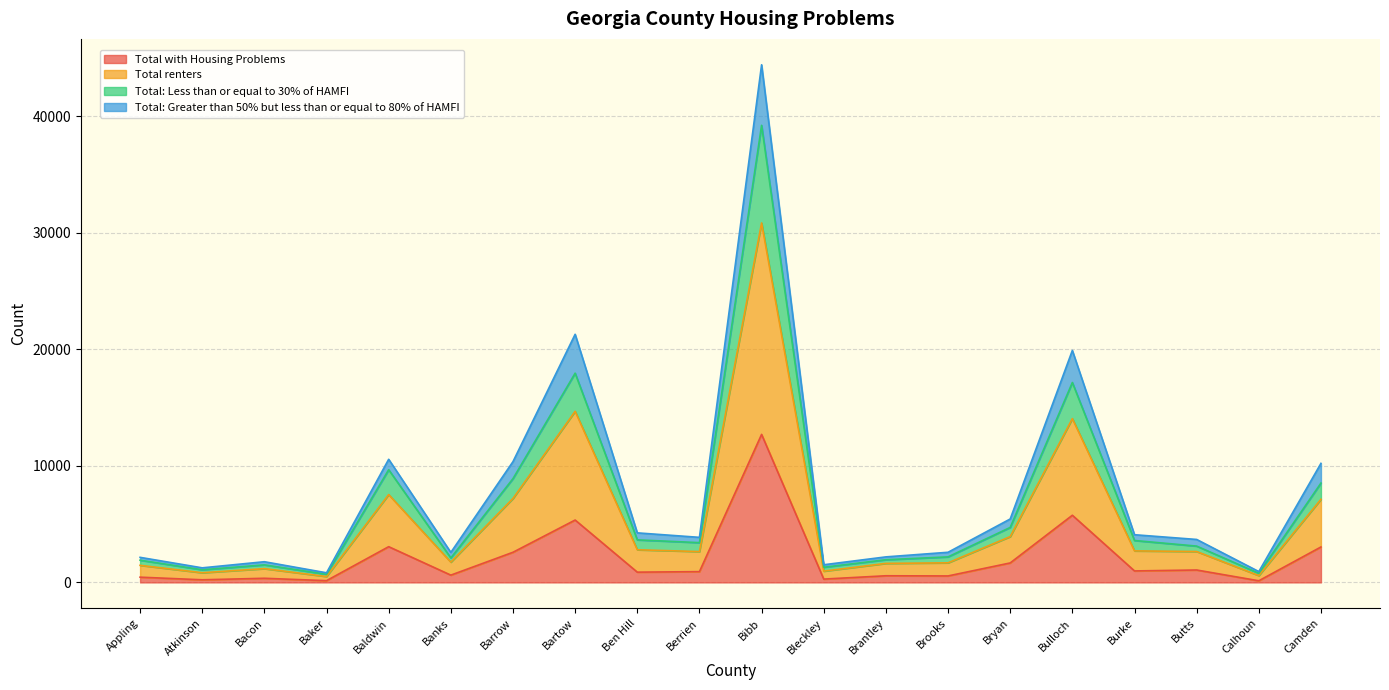

Which has a higher value, Ben Hill or Bryan?

Bryan